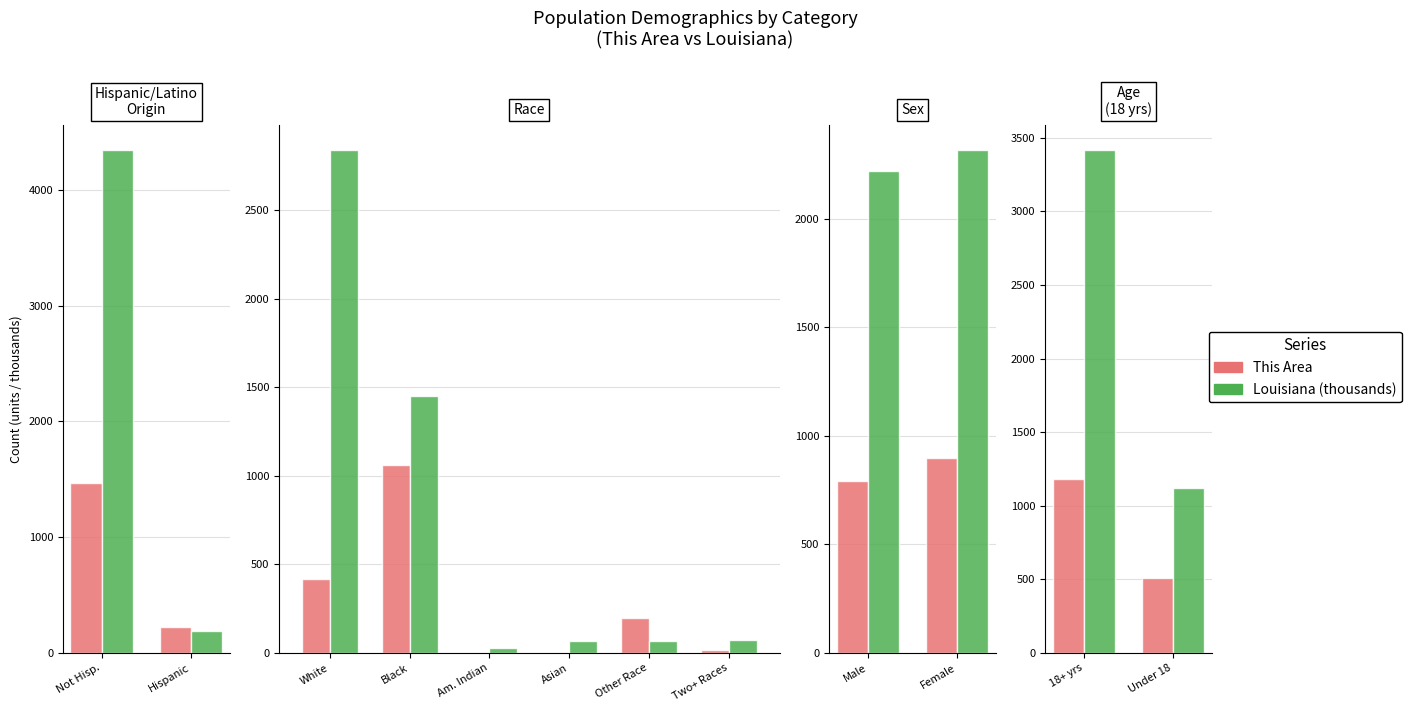

How many bars are there in each group?

2